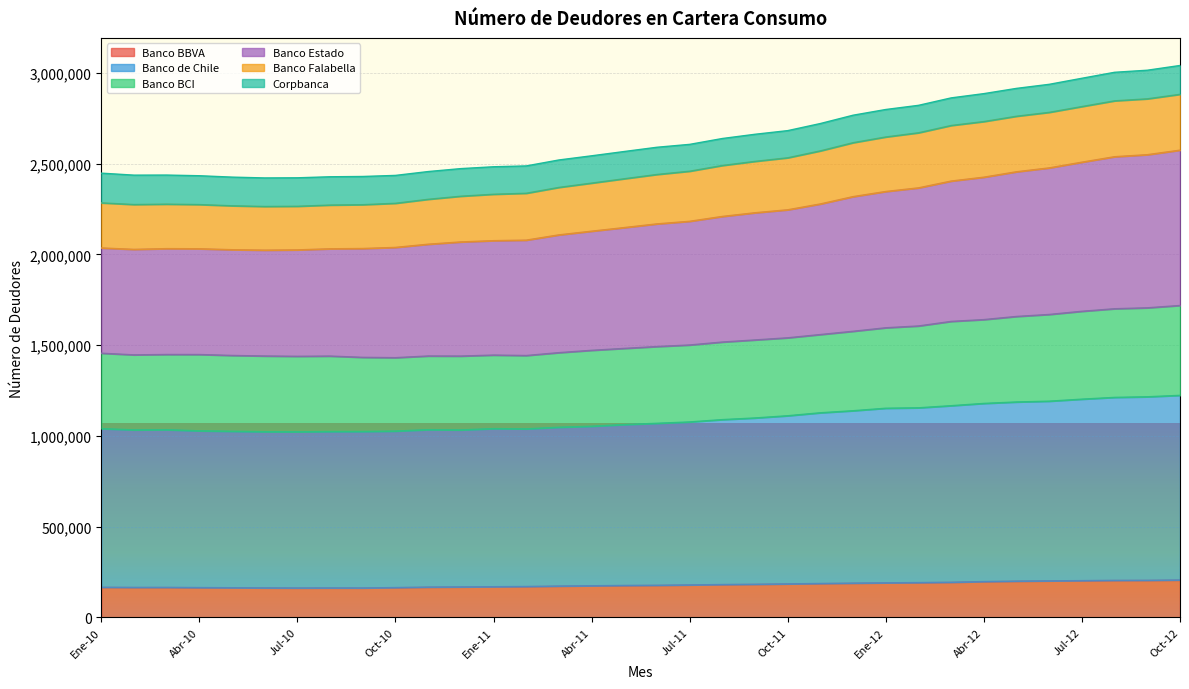

At which label does Banco Estado reach its peak?

Oct-12